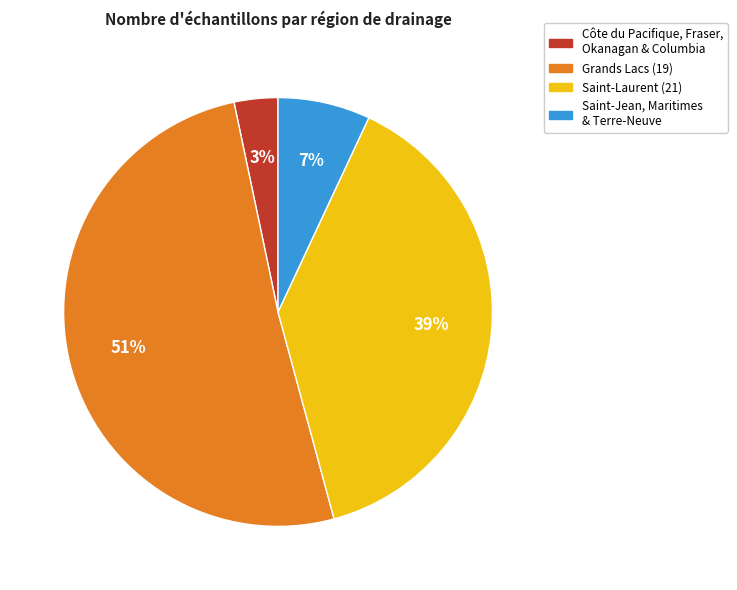

Does any single category account for the majority?

Yes